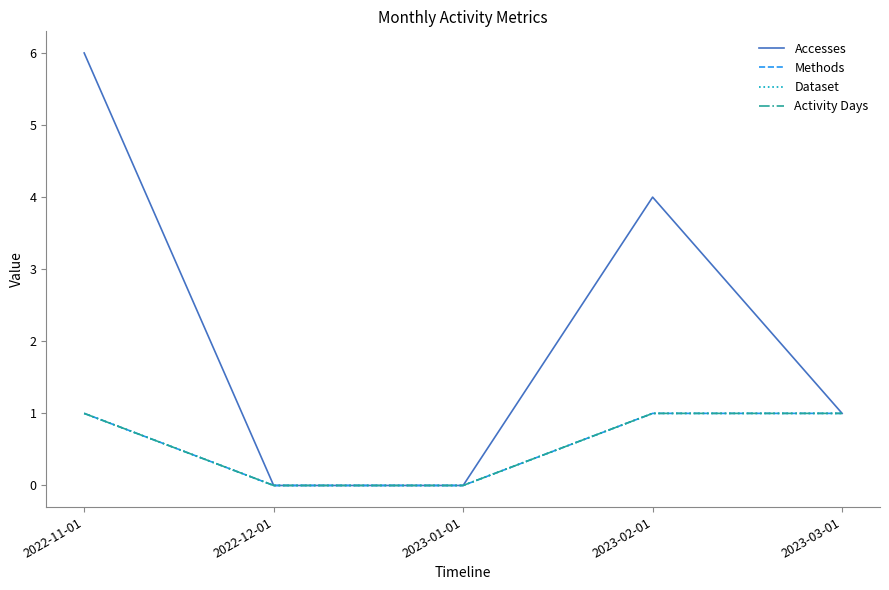

True or false: Accesses and Methods intersect in this chart.

False